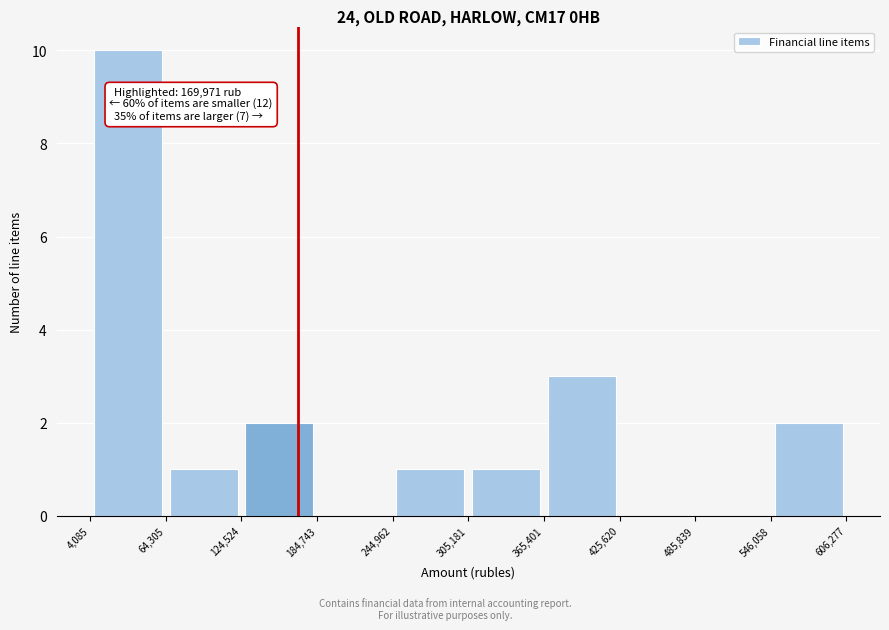

Over which range of the x-axis is the bar tallest?

4,085 to 64,305